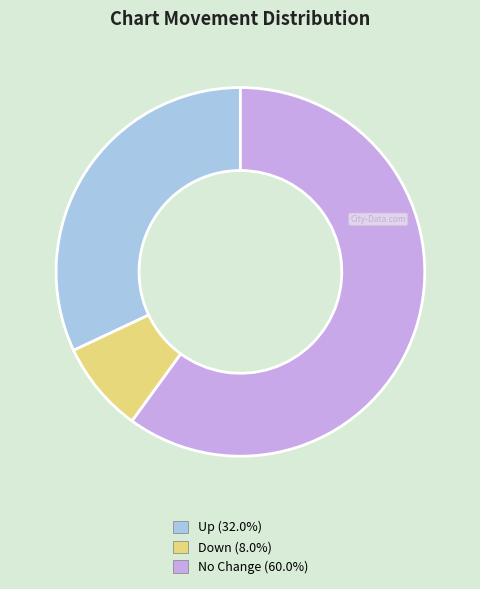

Is there any slice that represents more than half of the pie?

Yes